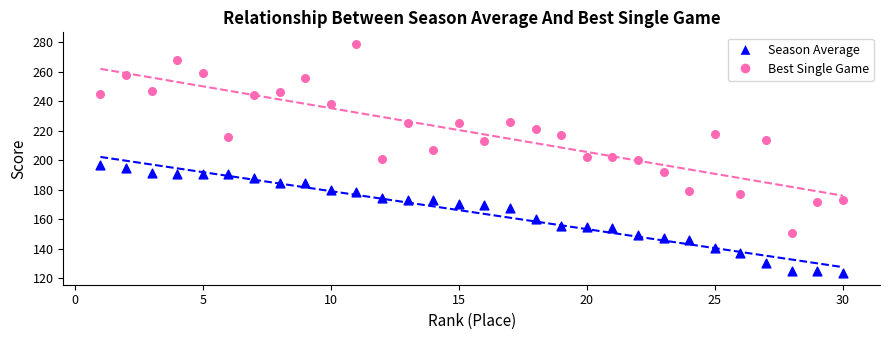

Which series contains the lowest Y value?

Season Average